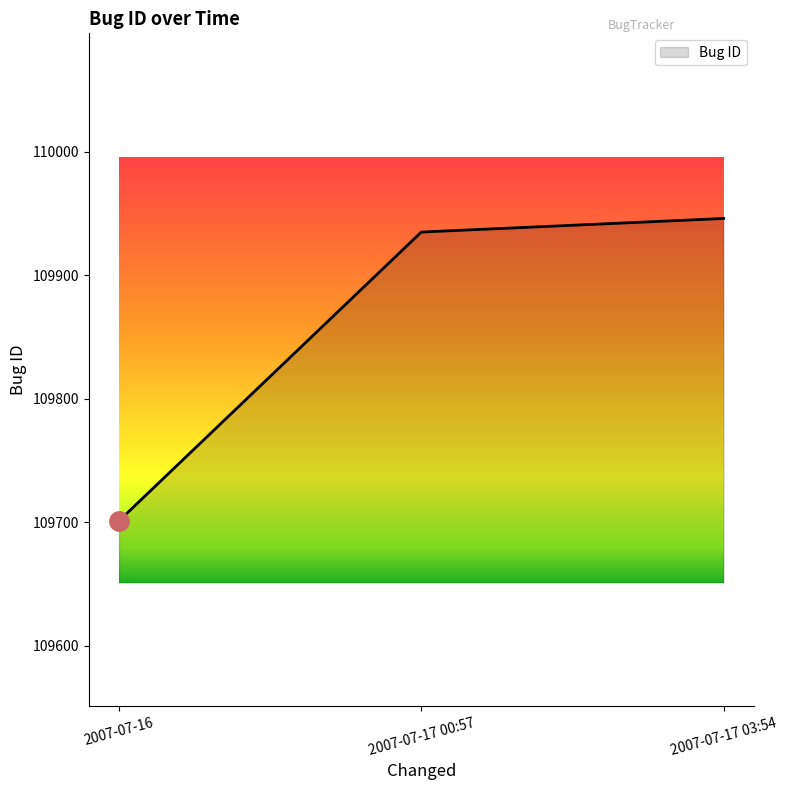

What position from the right is 2007-07-17 03:54?

1